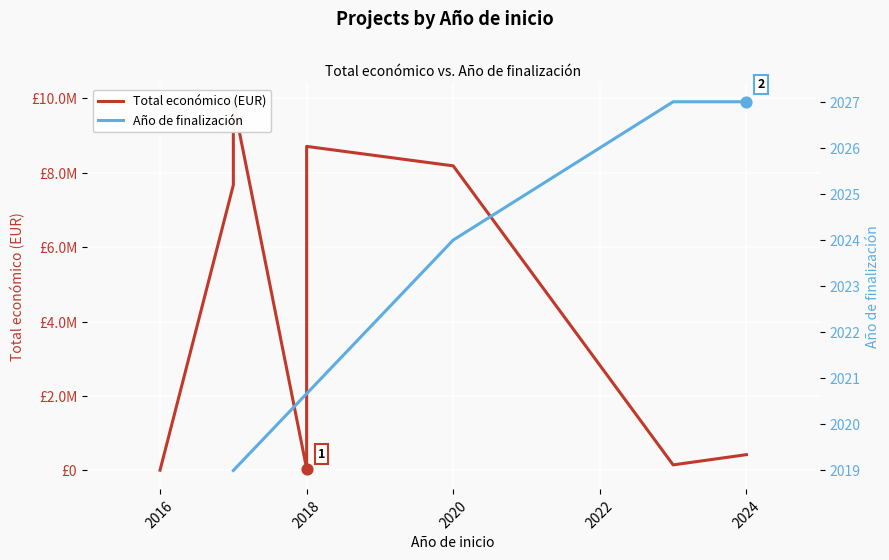

What is the ratio of the value at 2020 to the value at 2017?

0.8